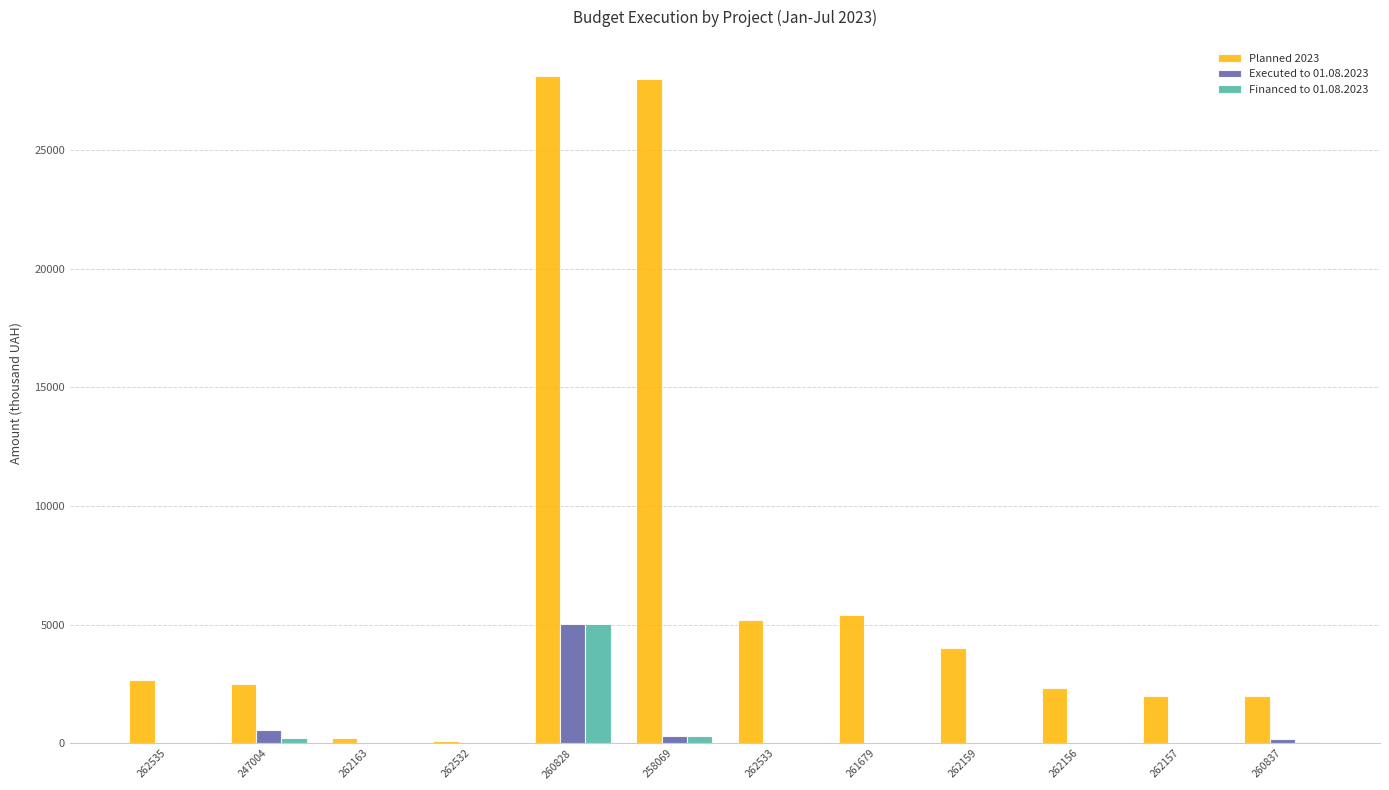

At which category is the sum across all series the highest?

260828